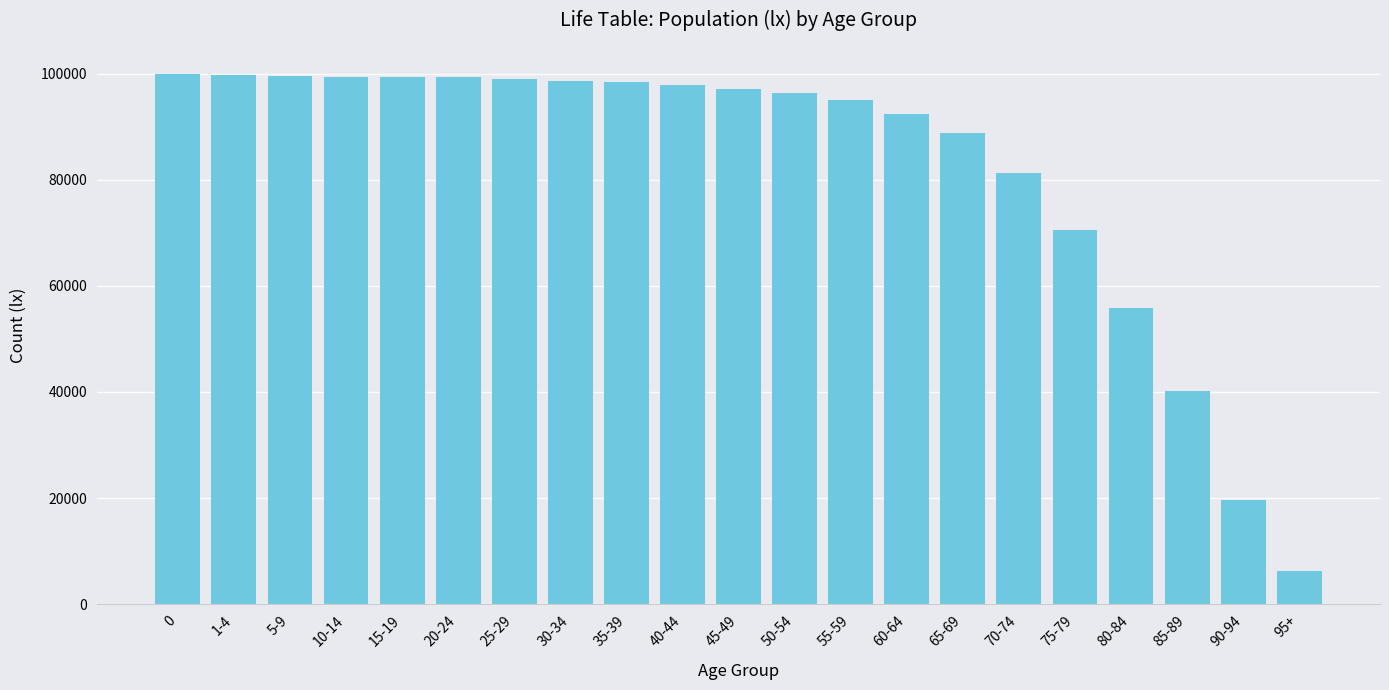

What is the change in value from 1-4 to 50-54?

-3334